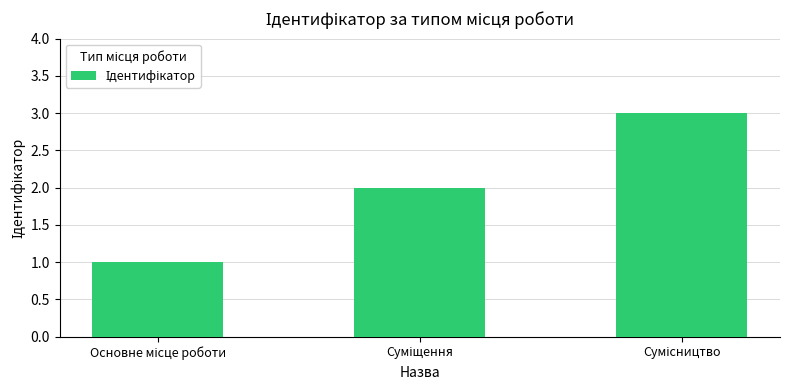

Reading right to left, what are all the values shown in this chart?

3	2	1